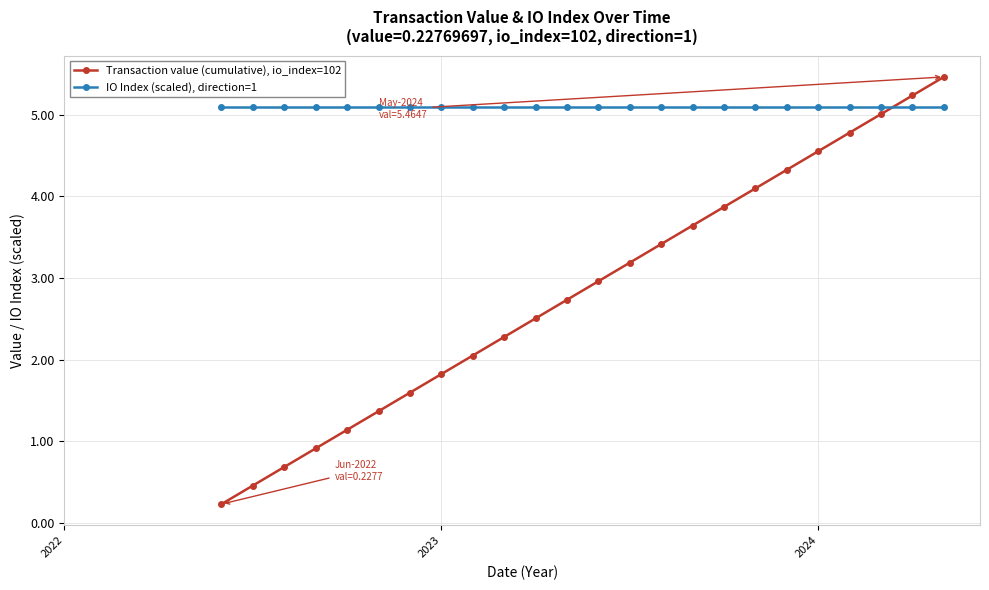

What is the maximum value shown in the chart?

5.5